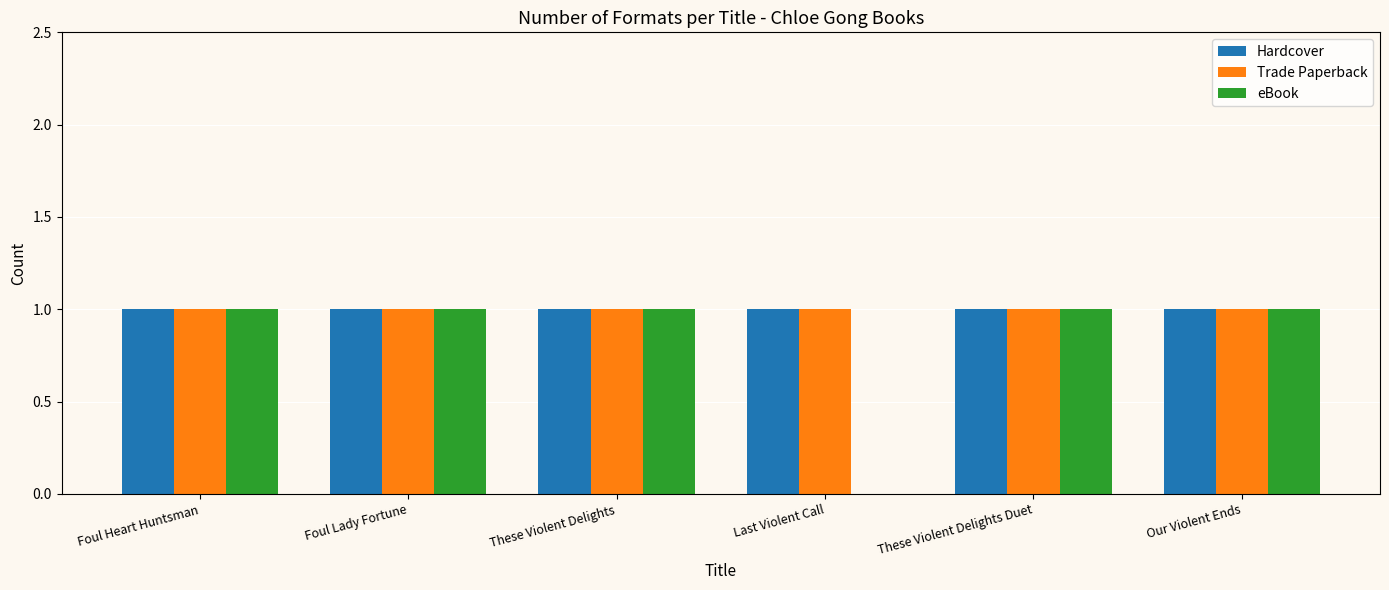

What are all the series names shown in the legend?

Hardcover, Trade Paperback, eBook